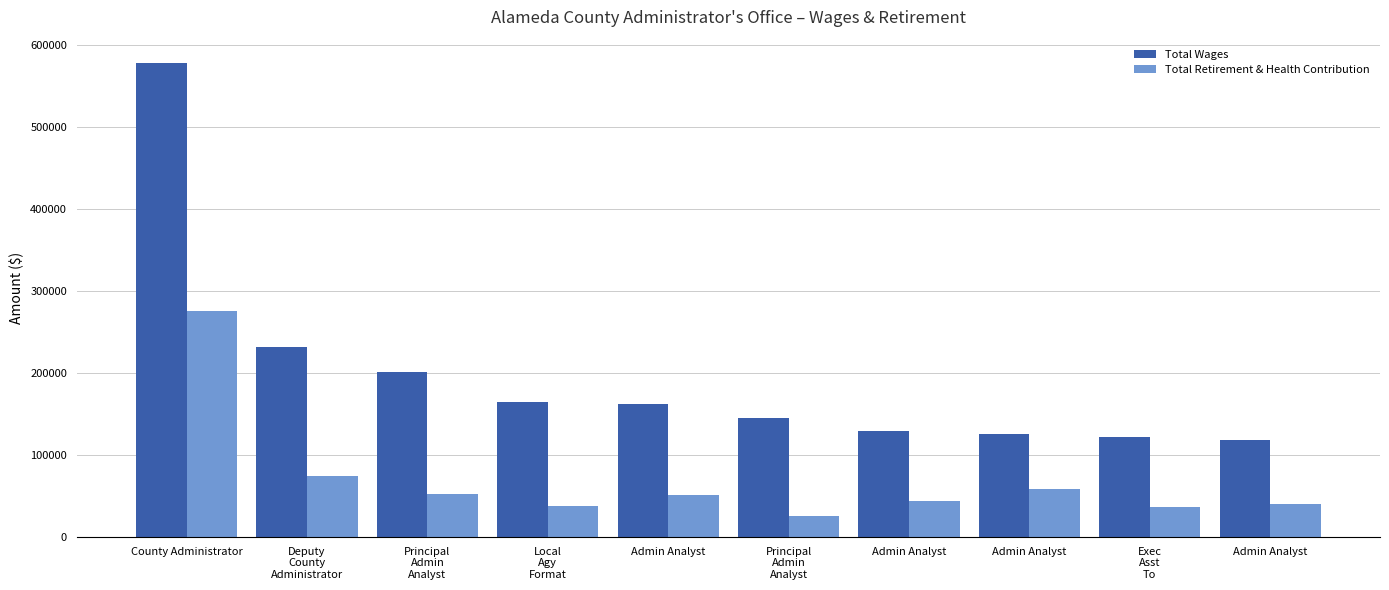

What is the label of the 2nd bar from the left?

Deputy
County
Administrator